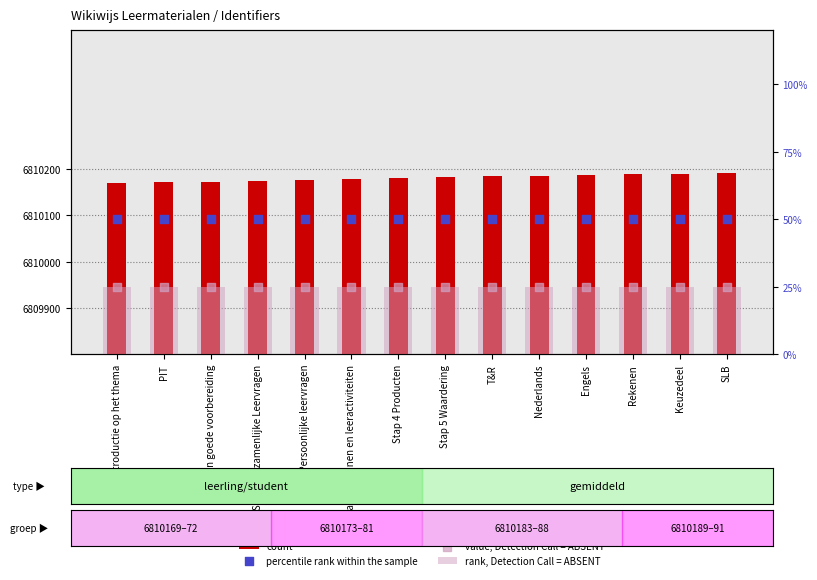

What are all the series names shown in the legend?

count, rank, Detection Call = ABSENT, percentile rank within the sample, value, Detection Call = ABSENT